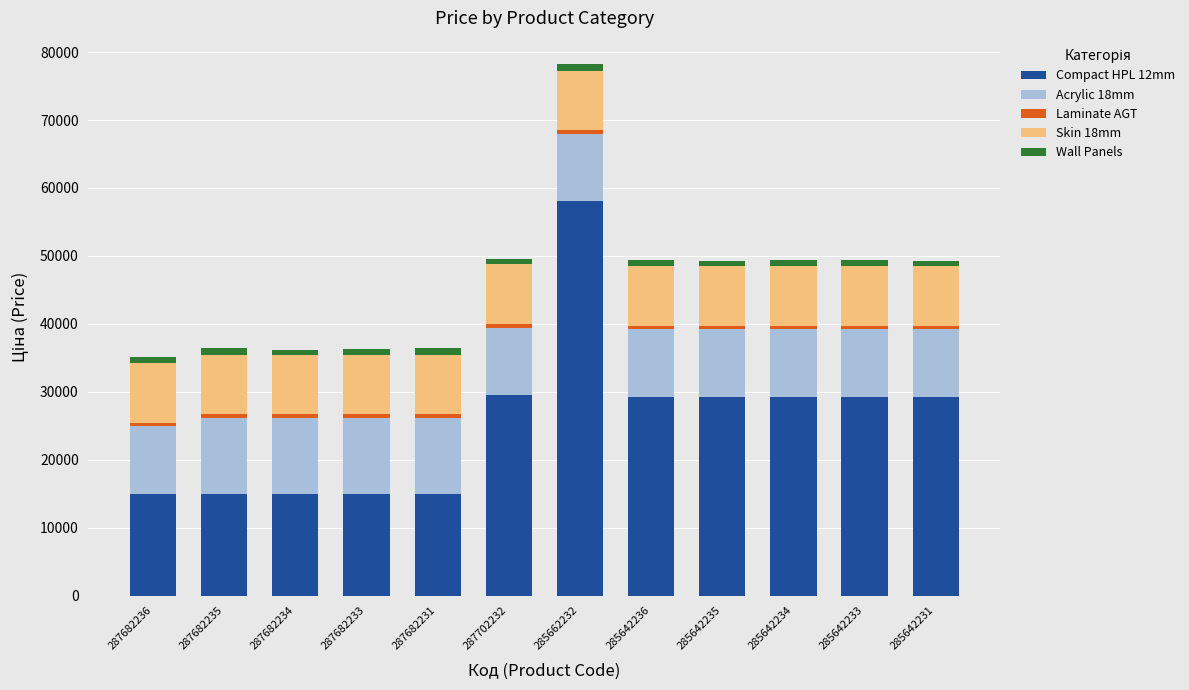

What is the highest value of the Compact HPL 12mm series?

58037.0